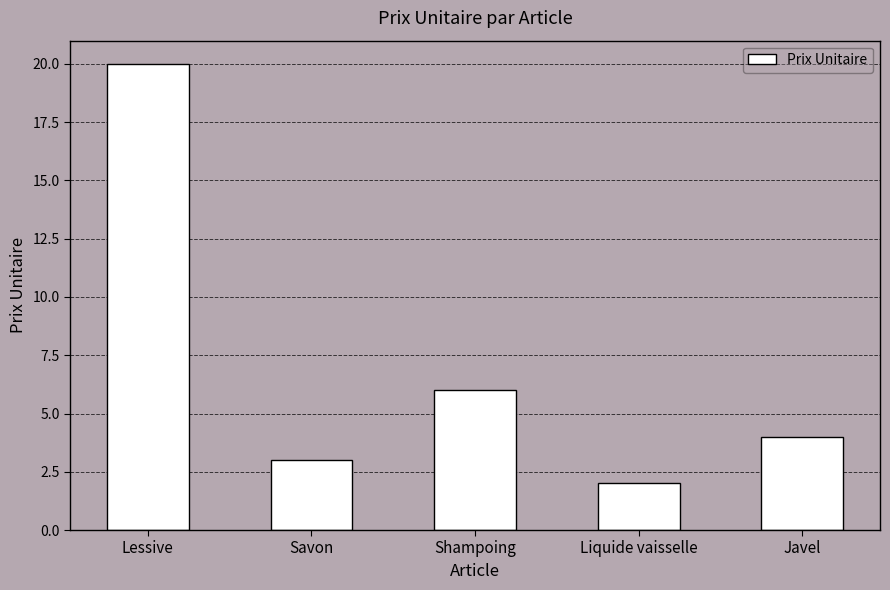

The chart shows a value of 4 at Javel. True or false?

True